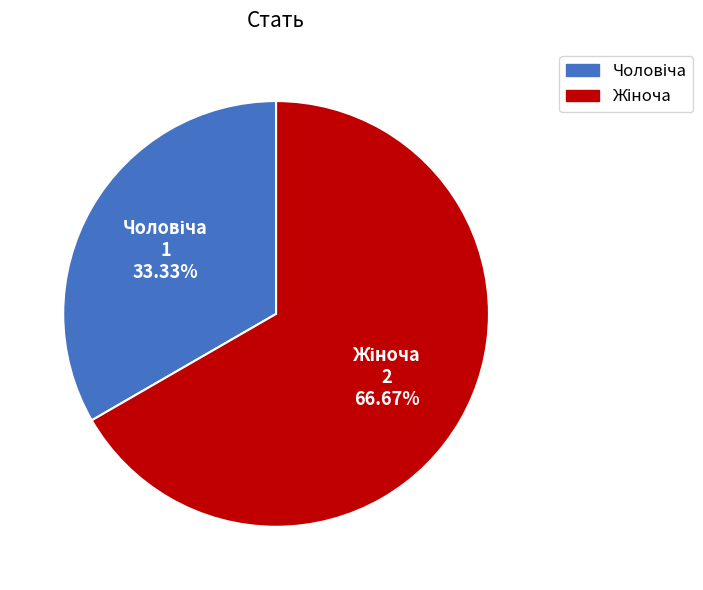

How many slices are in this pie chart?

2